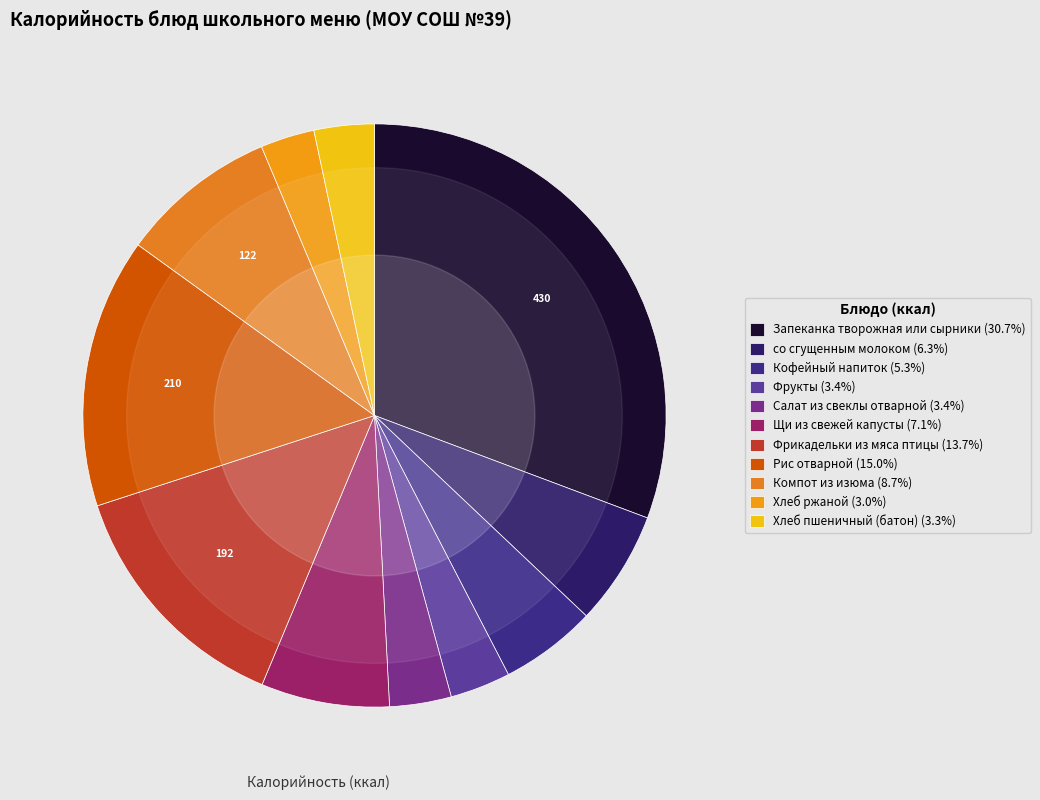

To the nearest percent, what is the average slice percentage?

9%